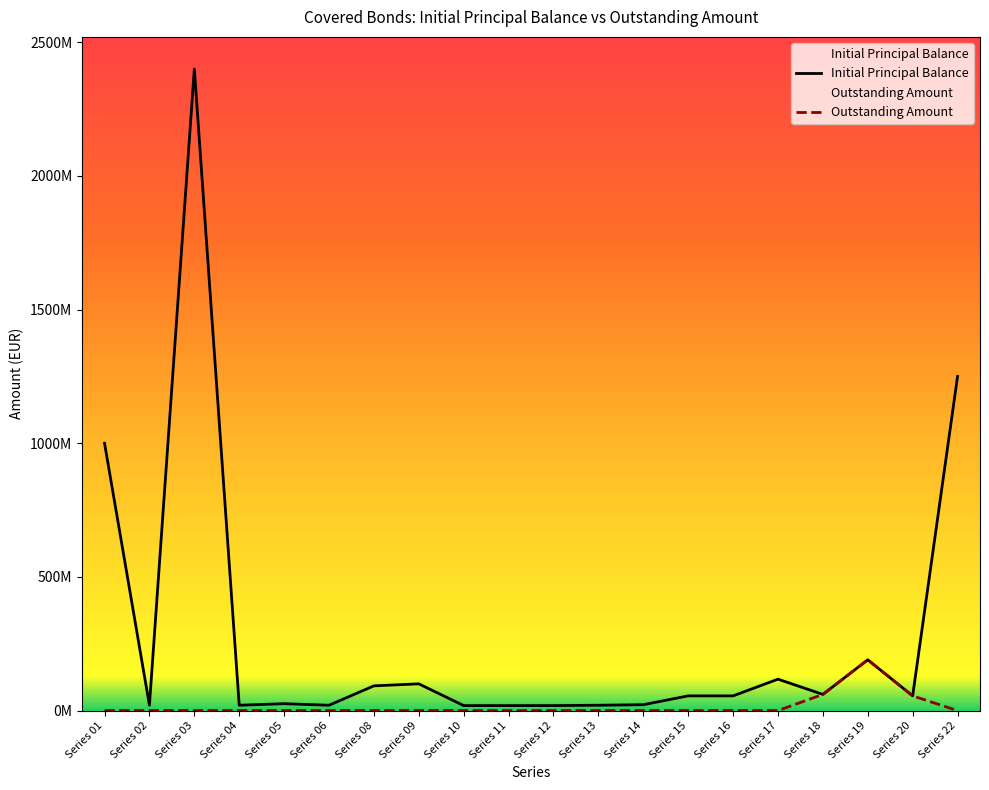

At Series 12, list the series in order from smallest to largest.

Outstanding Amount, Initial Principal Balance